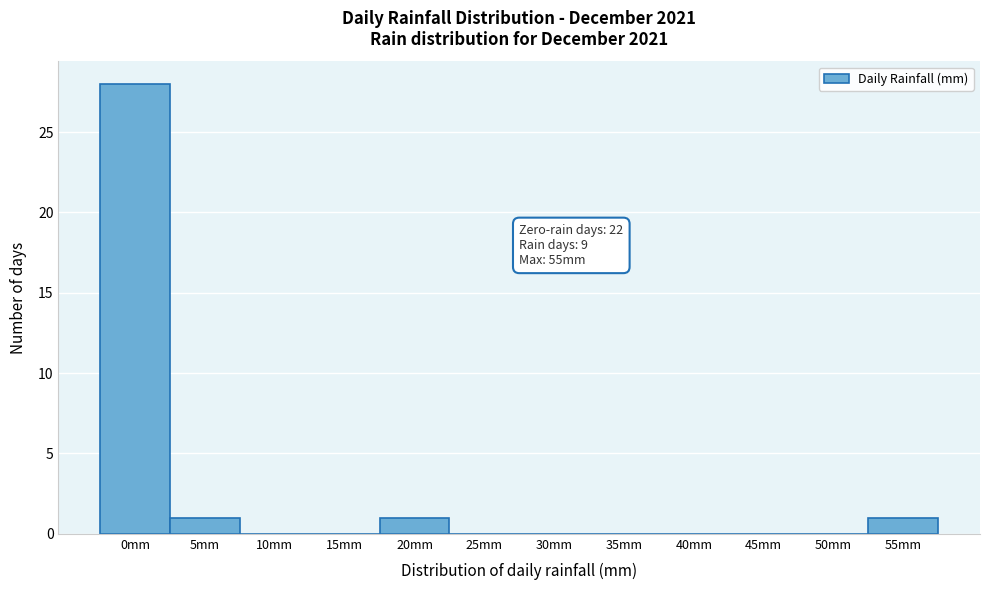

Reading left to right, transcribe all the data shown in this chart.

0mm=28	5mm=1	10mm=0	15mm=0	20mm=1	25mm=0	30mm=0	35mm=0	40mm=0	45mm=0	50mm=0	55mm=1